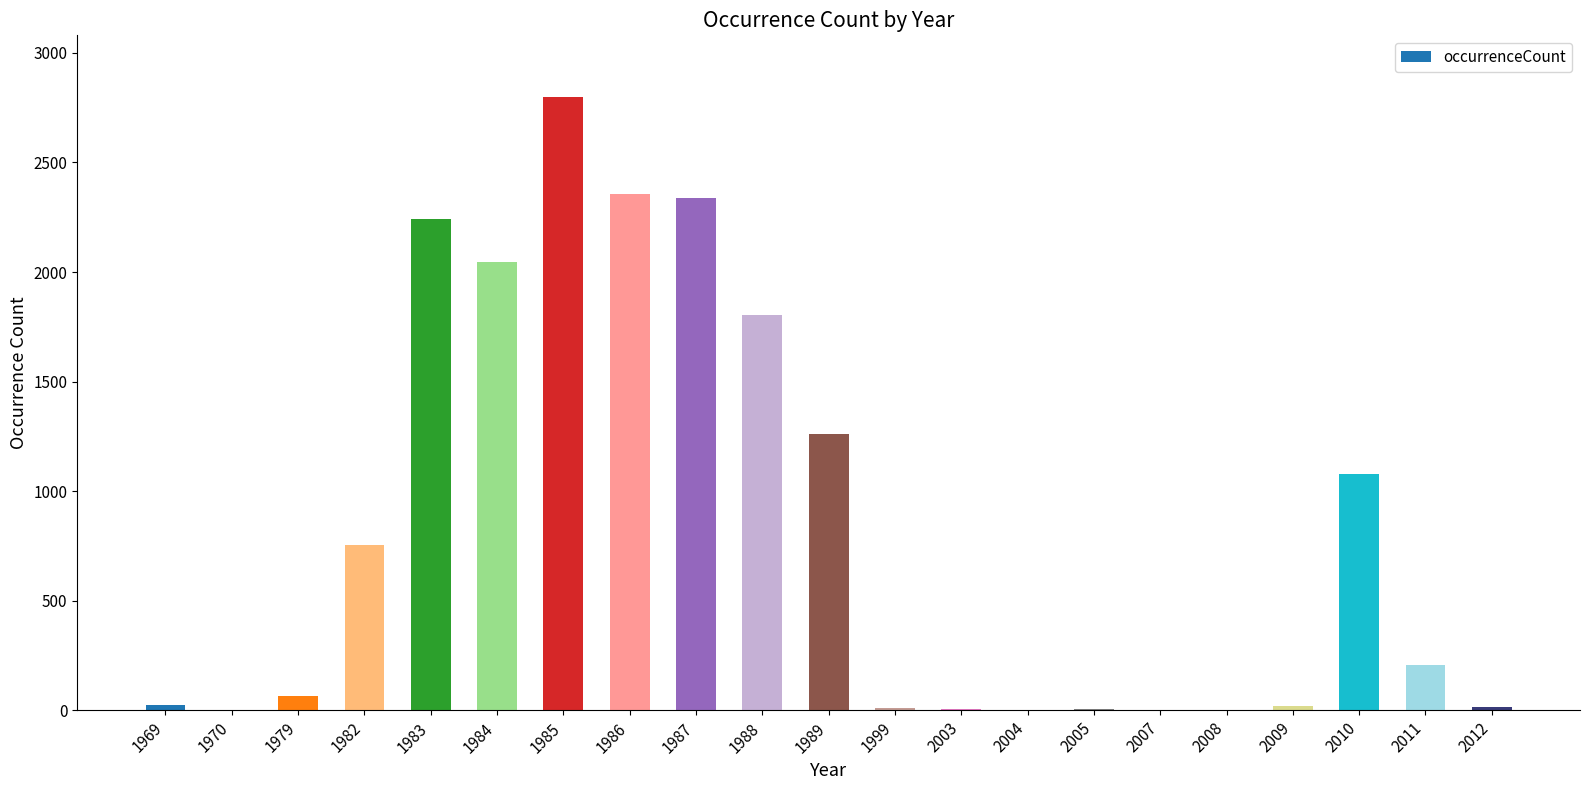

Which has a higher value, 1983 or 2010?

1983